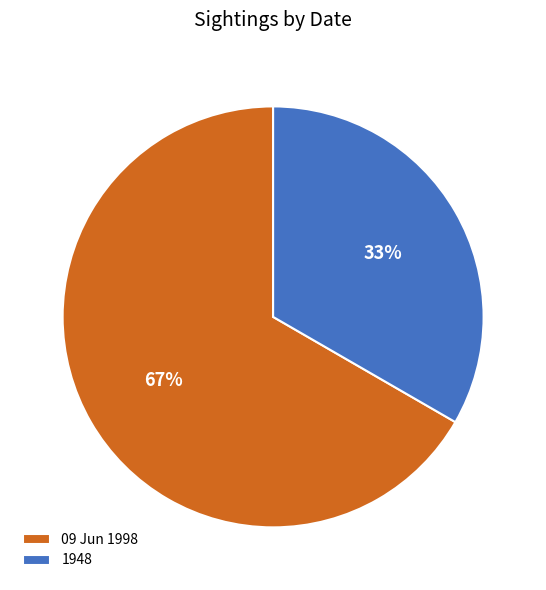

Count the number of slices in the pie.

2